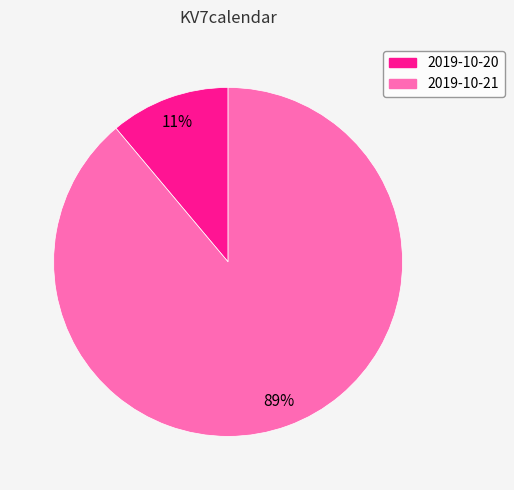

Is it true that 2019-10-21 is 94% of the pie?

False